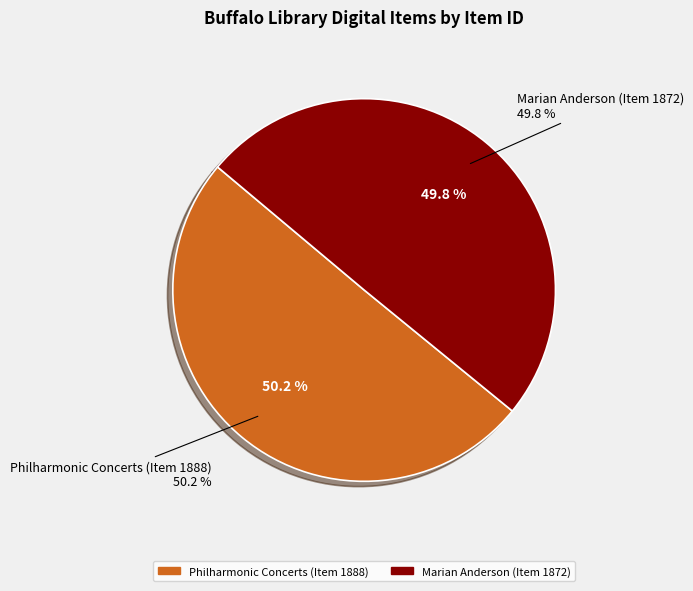

Combined, what portion of the pie is Philharmonic Concerts (Item 1888) and Marian Anderson (Item 1872)?

100.0%